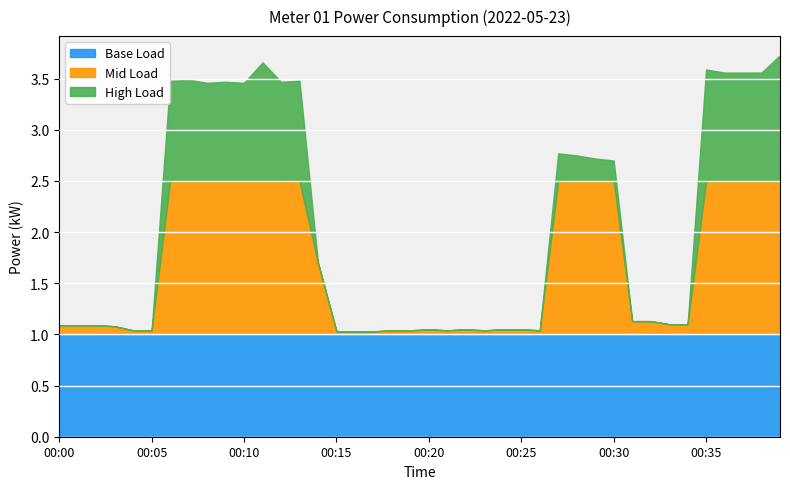

Reading left to right, transcribe all the data shown in this chart.

1.1	1.1	1.1	1.1	1.0	1.0	3.5	3.5	3.5	3.5	3.5	3.7	3.5	3.5	1.7	1.0	1.0	1.0	1.0	1.0	1.1	1.0	1.1	1.0	1.1	1.1	1.0	2.8	2.8	2.7	2.7	1.1	1.1	1.1	1.1	3.6	3.6	3.6	3.6	3.7